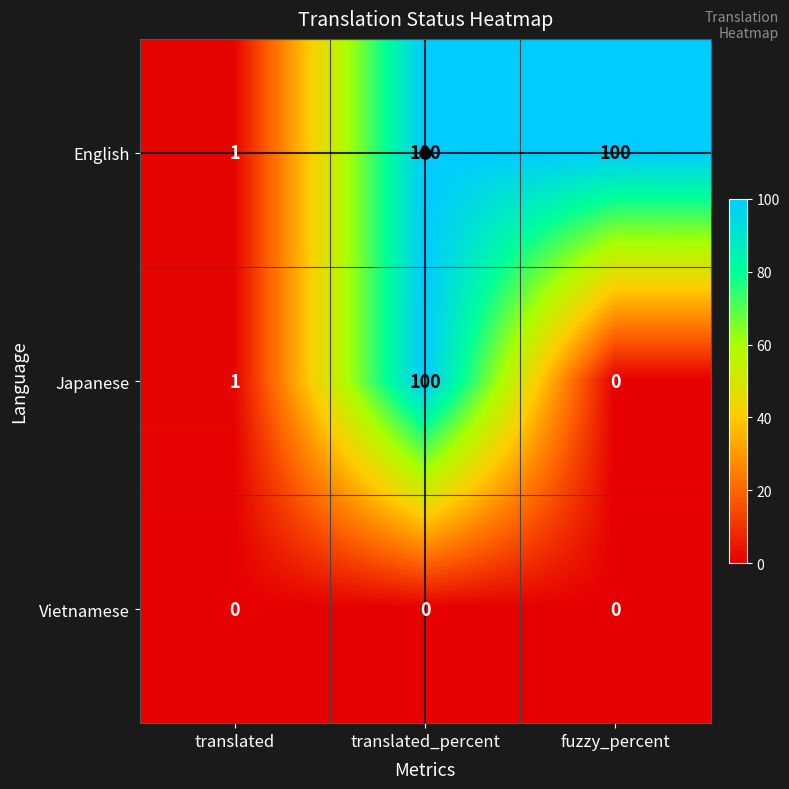

What is the sum of all English values?

201